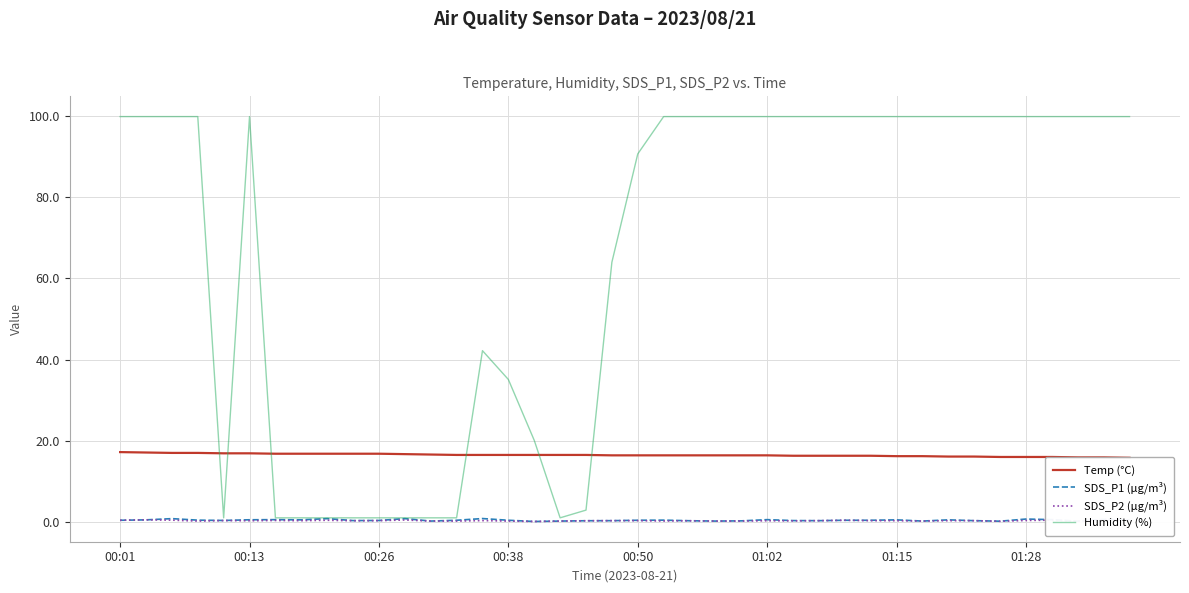

What is the maximum value for Humidity (%)?

99.9